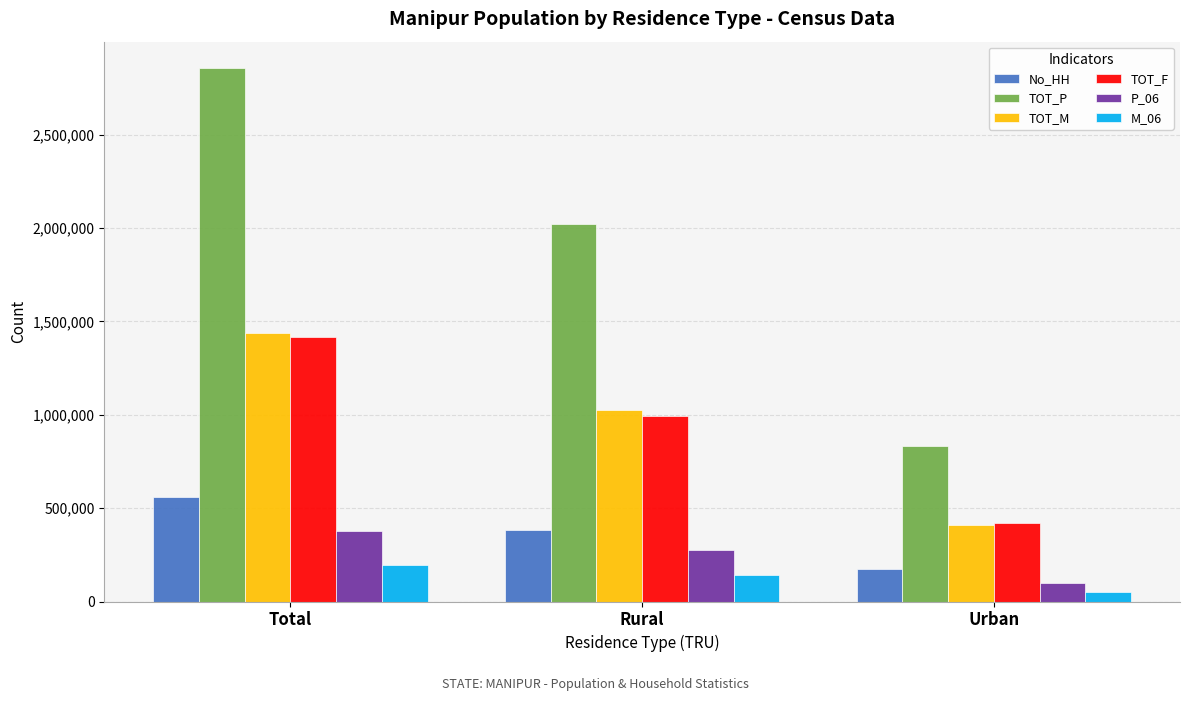

What is the sum of all M_06 values?

388968